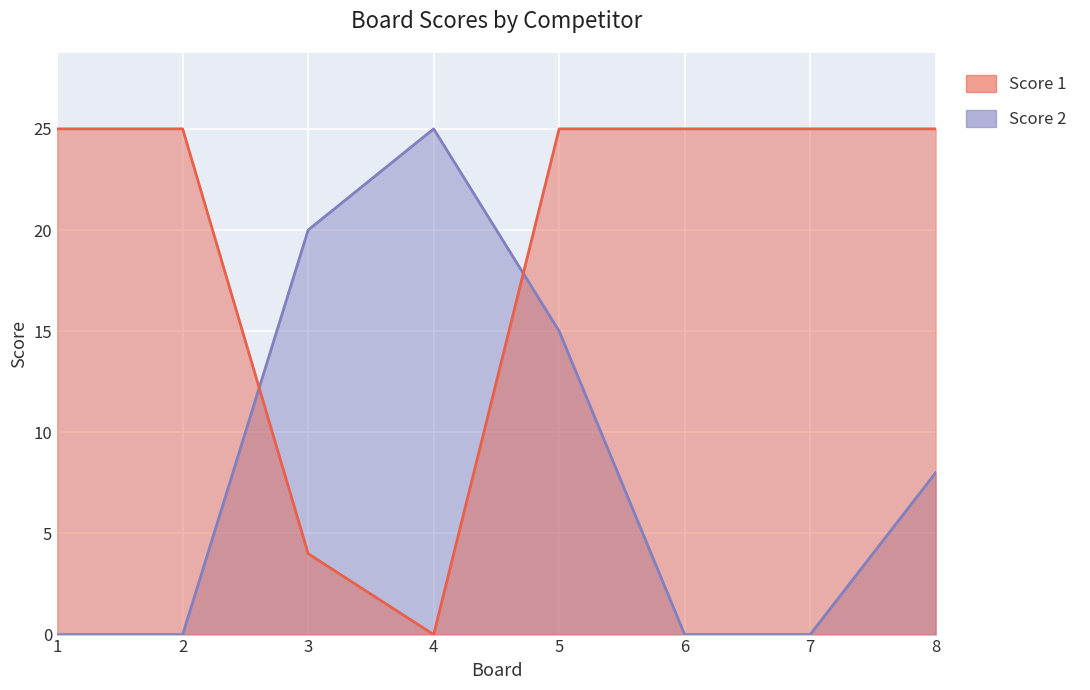

Reading left to right, extract all data points from this chart.

Score 1: 1=25	2=25	3=4	4=0	5=25	6=25	7=25	8=25
Score 2: 1=0	2=0	3=20	4=25	5=15	6=0	7=0	8=8